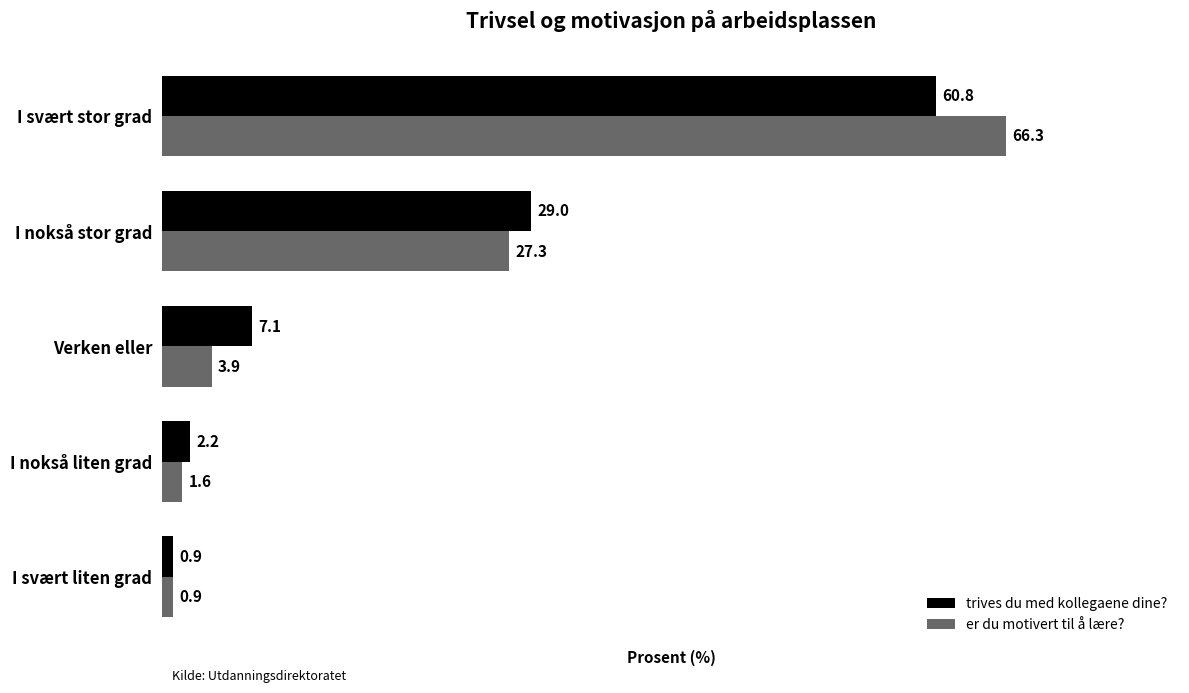

At which label does er du motivert til å lære? reach its peak?

I svært stor grad